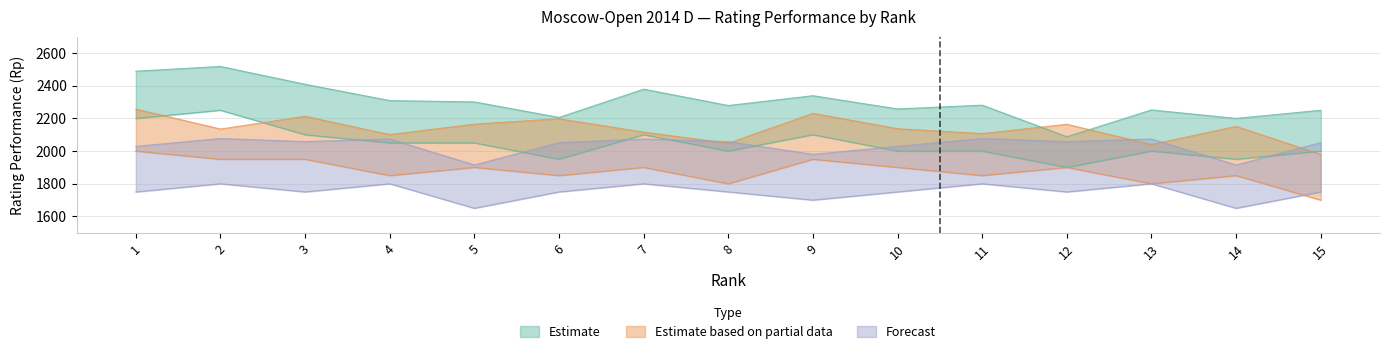

How many lines are shown in the chart?

3